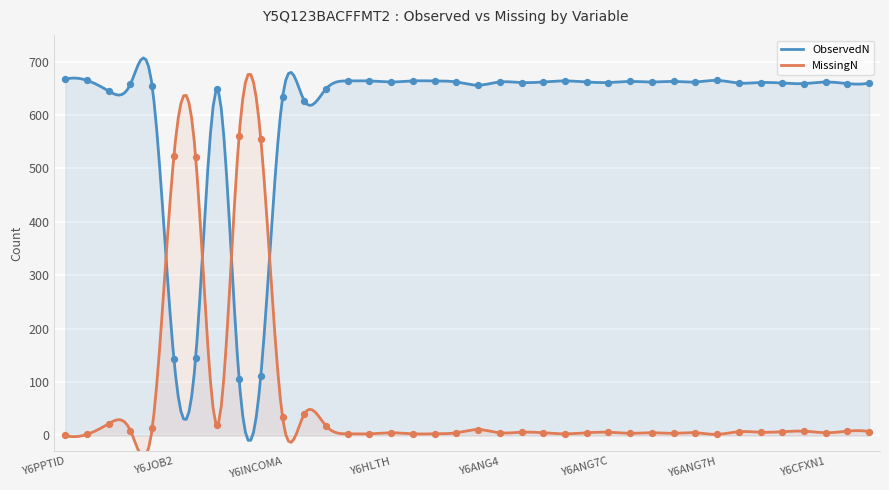

Which series has the widest spread of Y values?

ObservedN